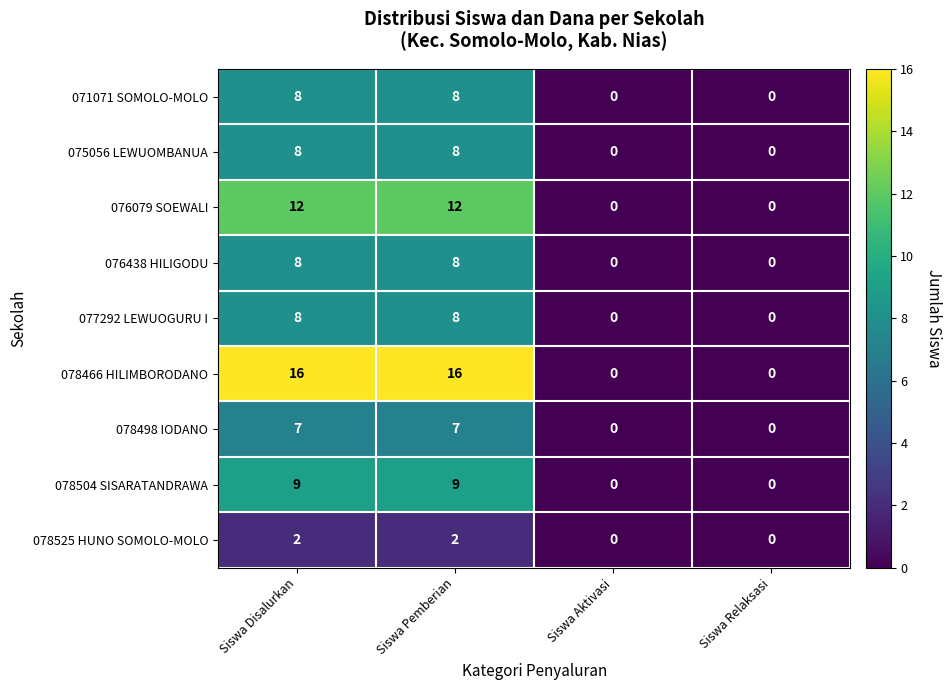

Which series has the largest total across all categories?

078466 HILIMBORODANO